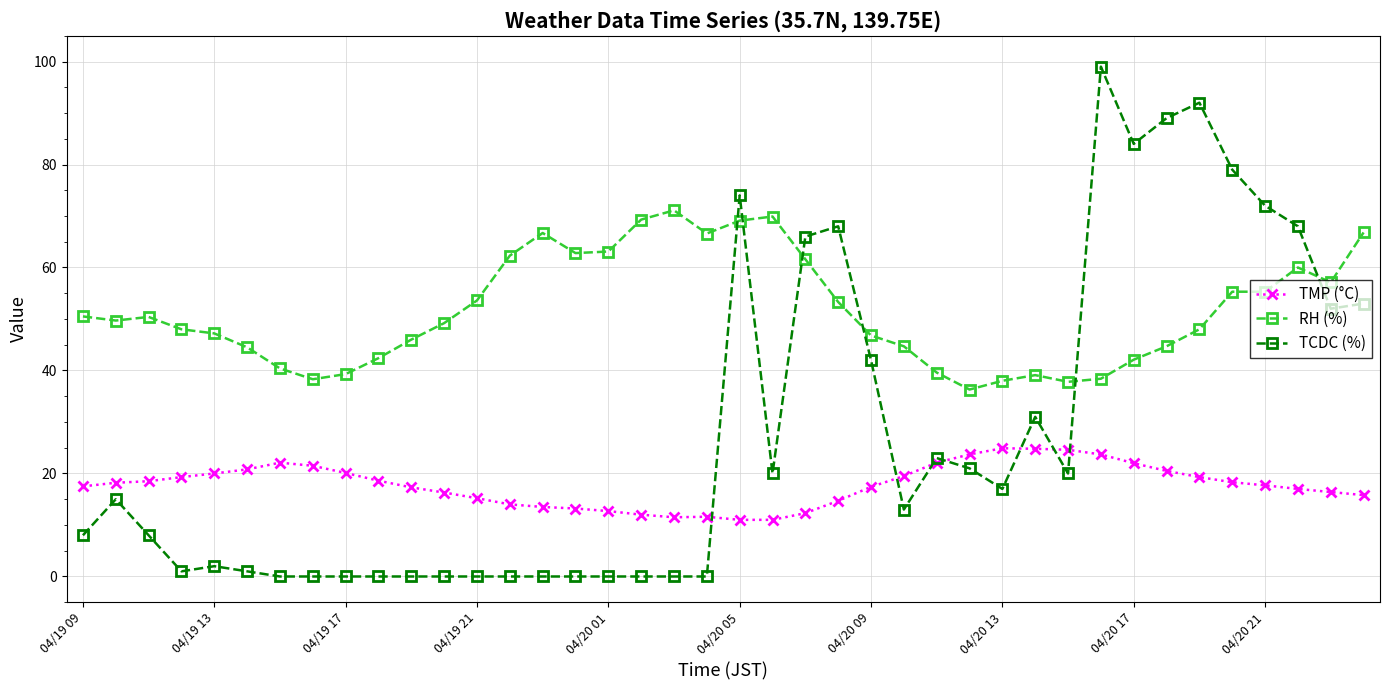

True or false: TMP (°C) has more than 2 points higher than both neighbors.

True